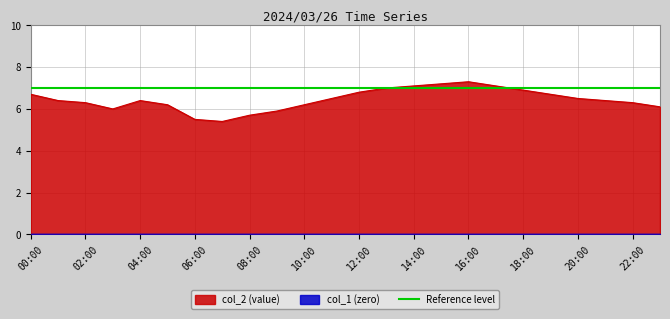

What is the value of the 4th point from the left?

6.0